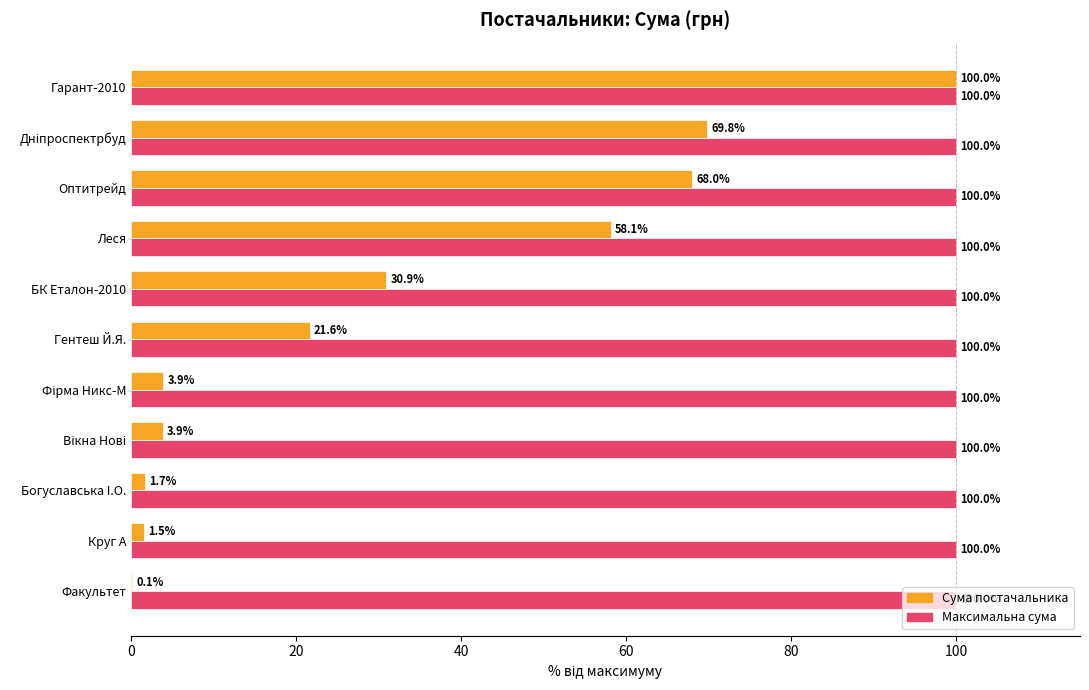

Which series has the largest total across all categories?

Максимальна сума